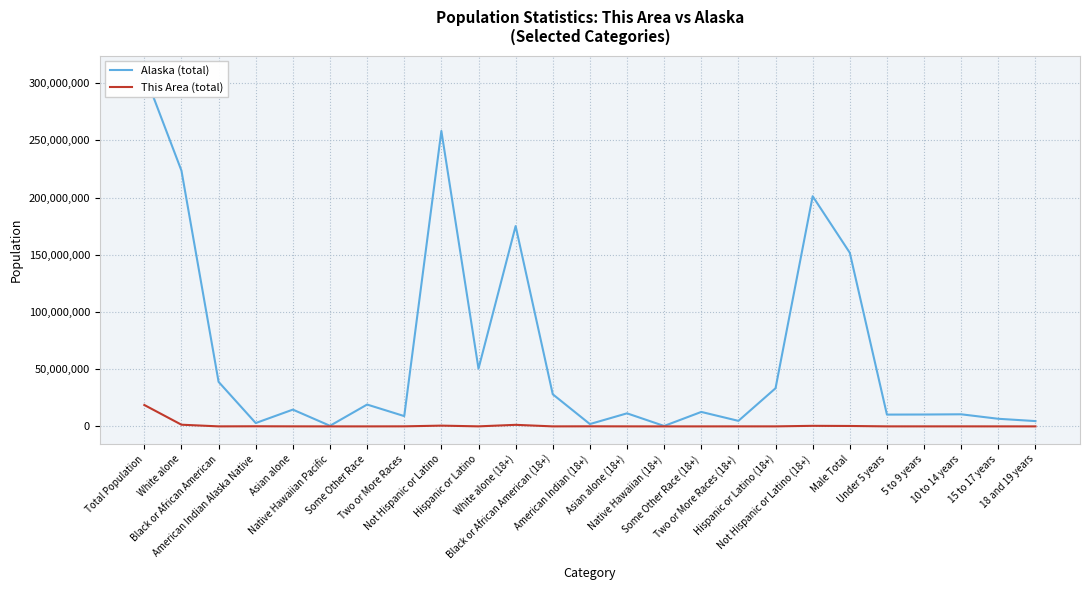

What position from the left is Total Population?

1